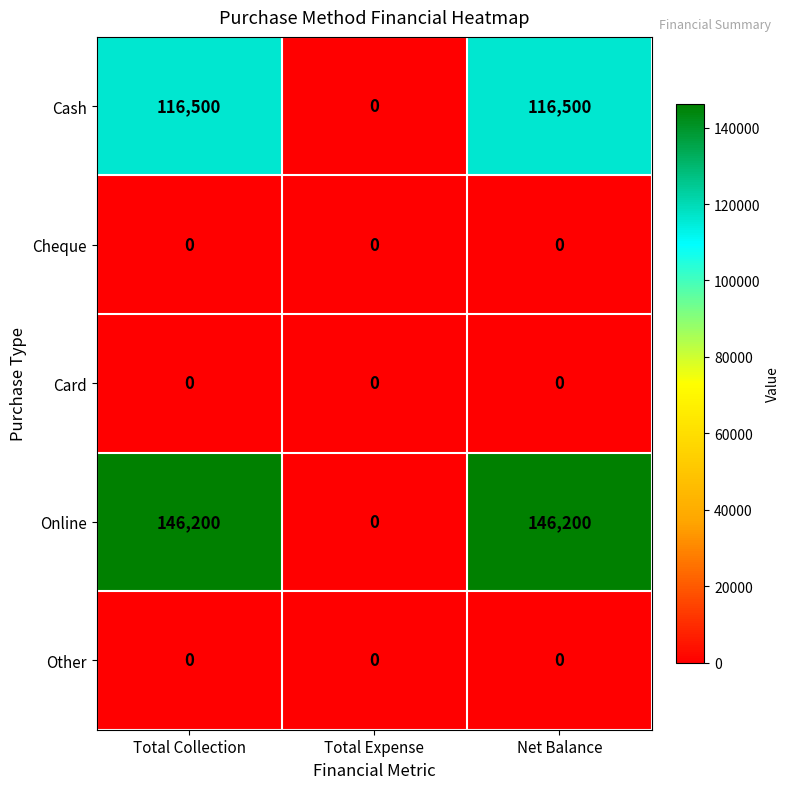

How many Cash values are between 0 and 116500?

3